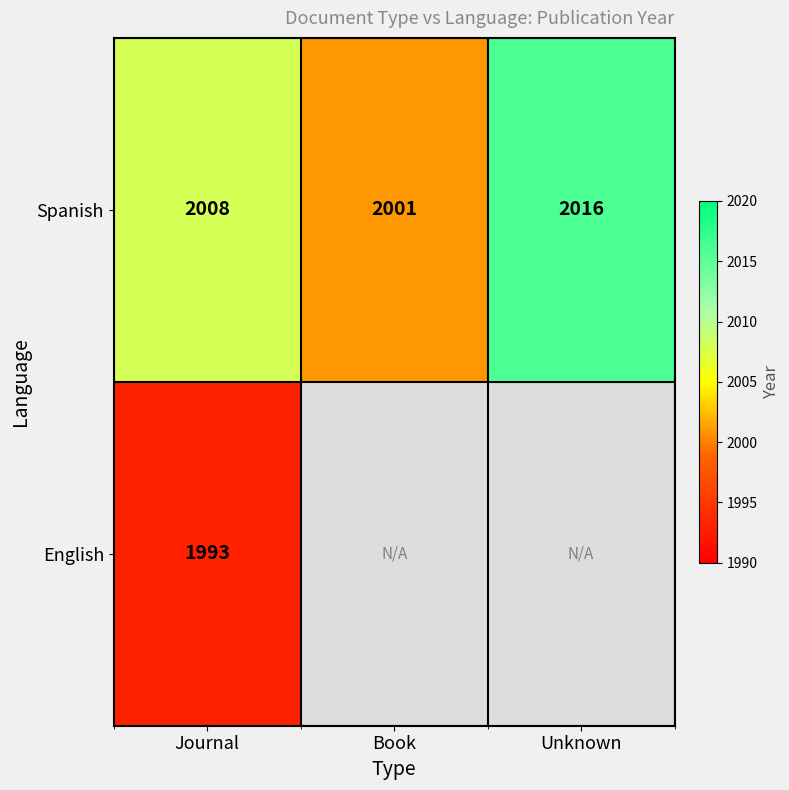

True or false: Spanish has a value of 769 at Unknown.

False